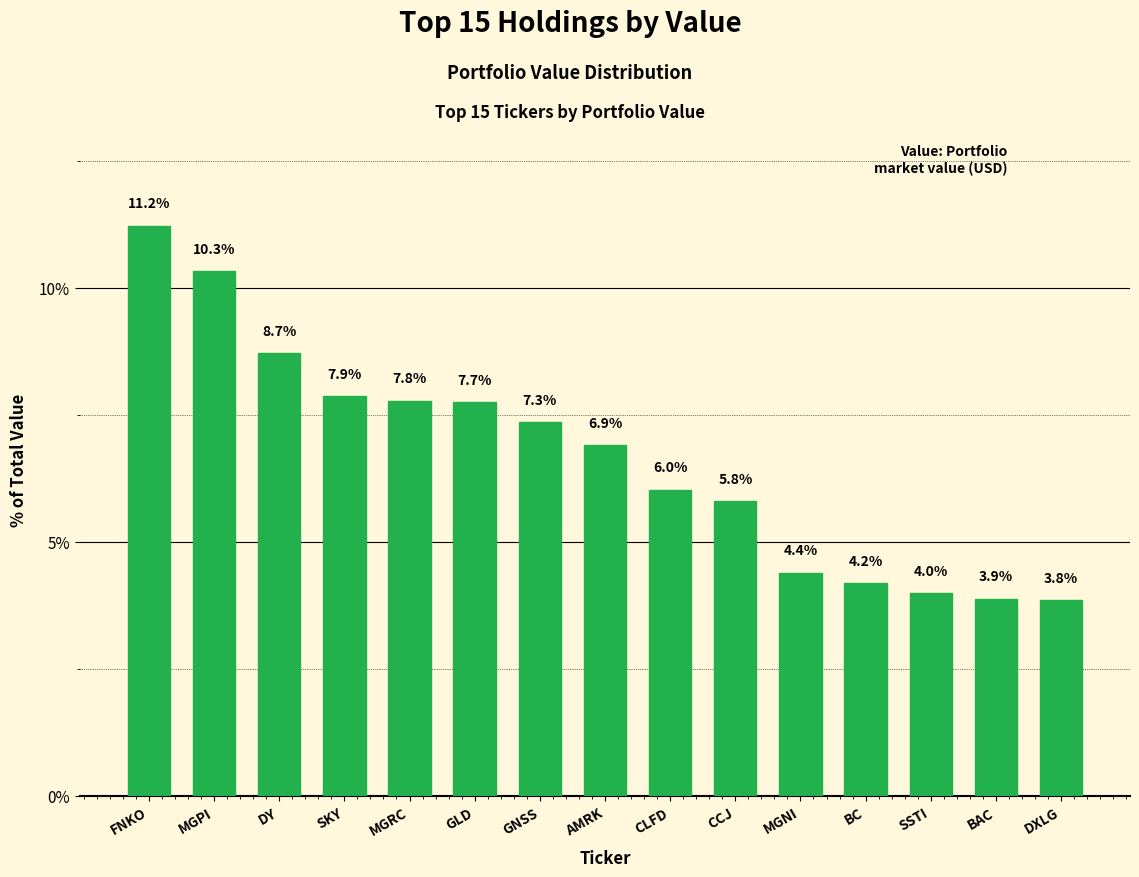

List the labels in order of value, smallest first.

DXLG, BAC, SSTI, BC, MGNI, CCJ, CLFD, AMRK, GNSS, GLD, MGRC, SKY, DY, MGPI, FNKO